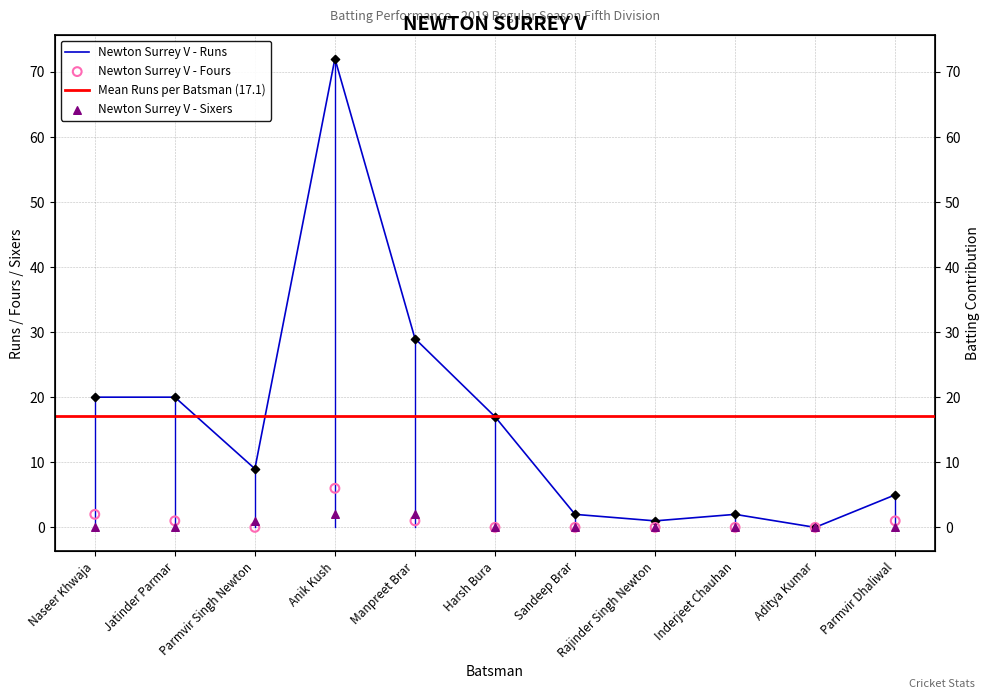

Which series has the largest Y range (max minus min)?

Newton Surrey V - Runs